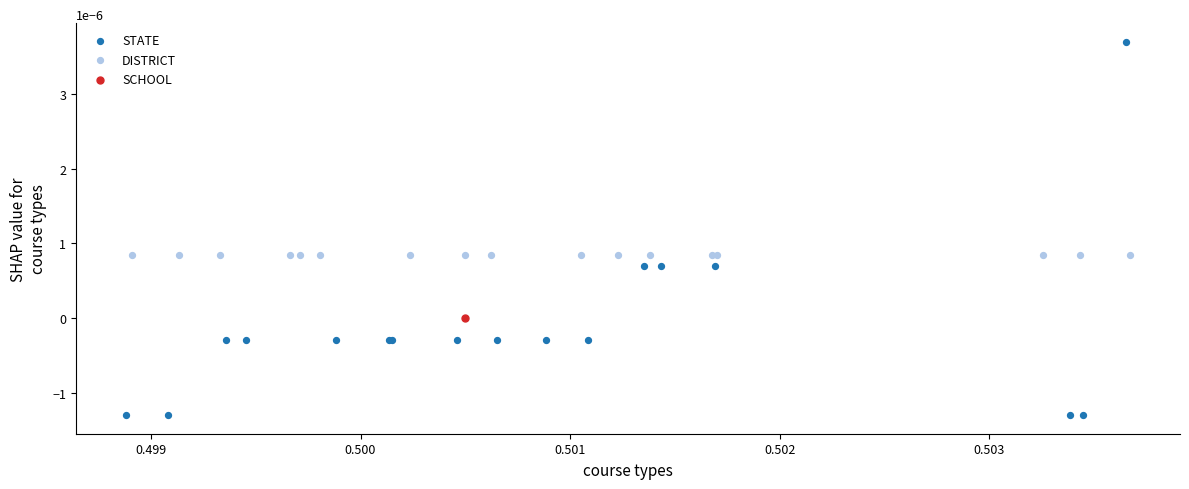

Which series reaches the maximum Y coordinate?

STATE